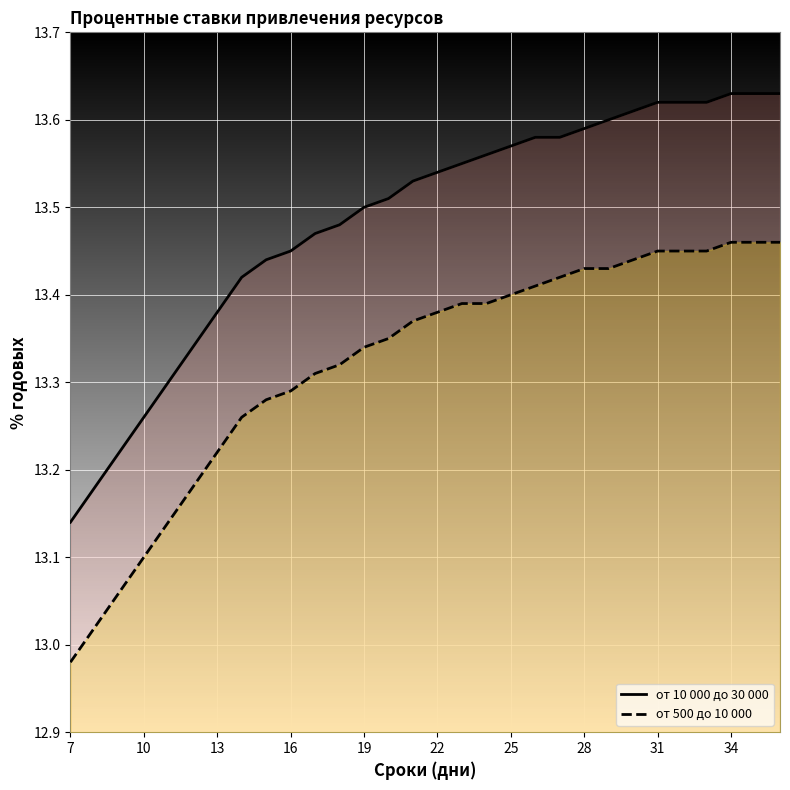

How many от 10 000 до 30 000 values are between 13 and 14?

30